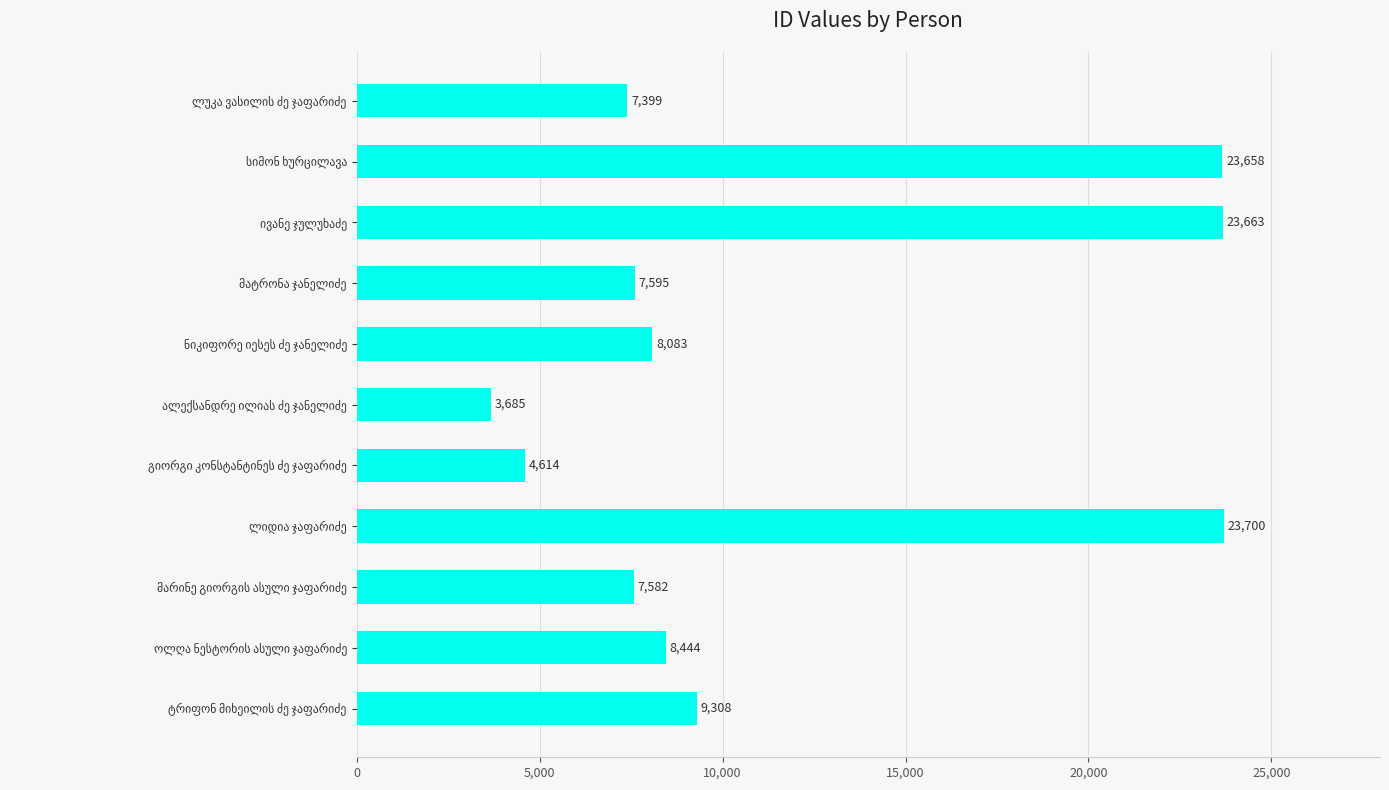

What is the minimum value shown in the chart?

3685